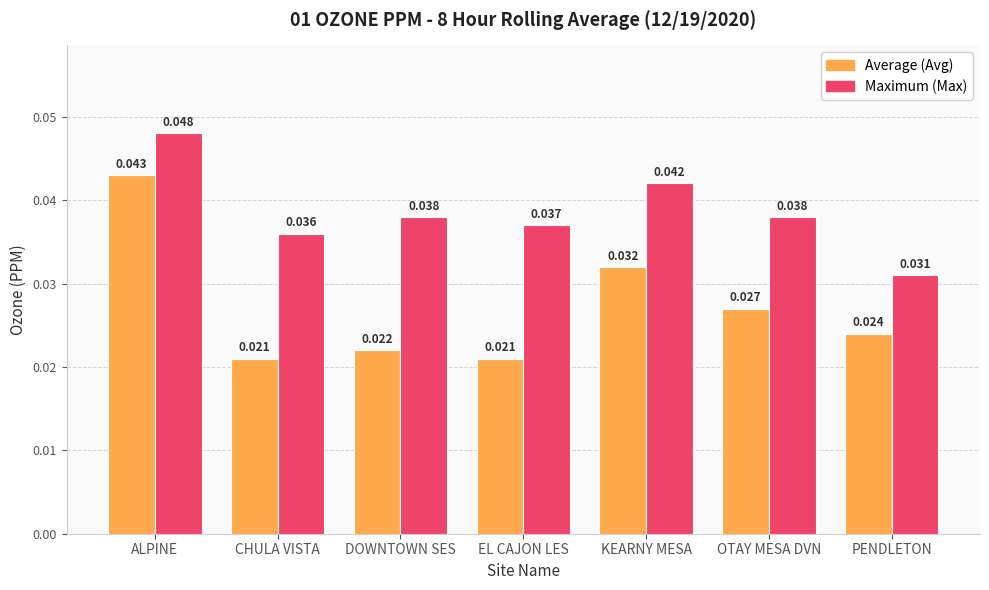

What is the label of the 6th bar from the left?

OTAY MESA DVN